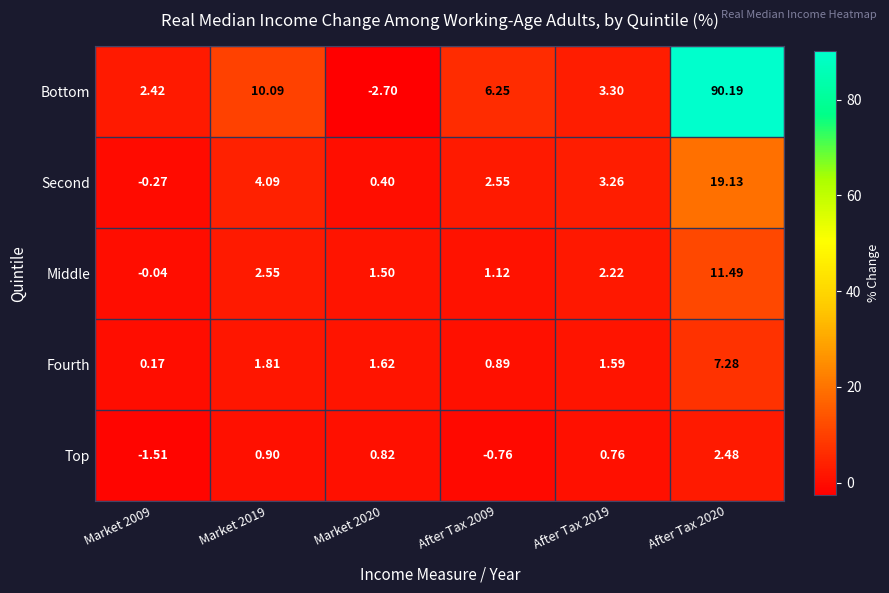

Between Market 2019 and After Tax 2009, which series saw the biggest shift?

Bottom